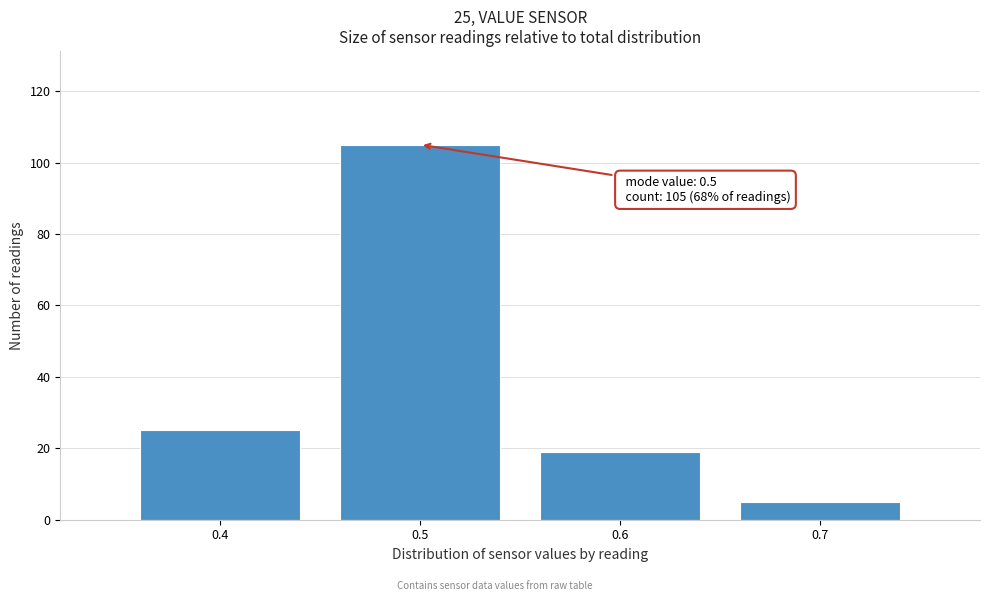

Reading right to left, extract all data points from this chart.

0.7=5	0.6=19	0.5=105	0.4=25